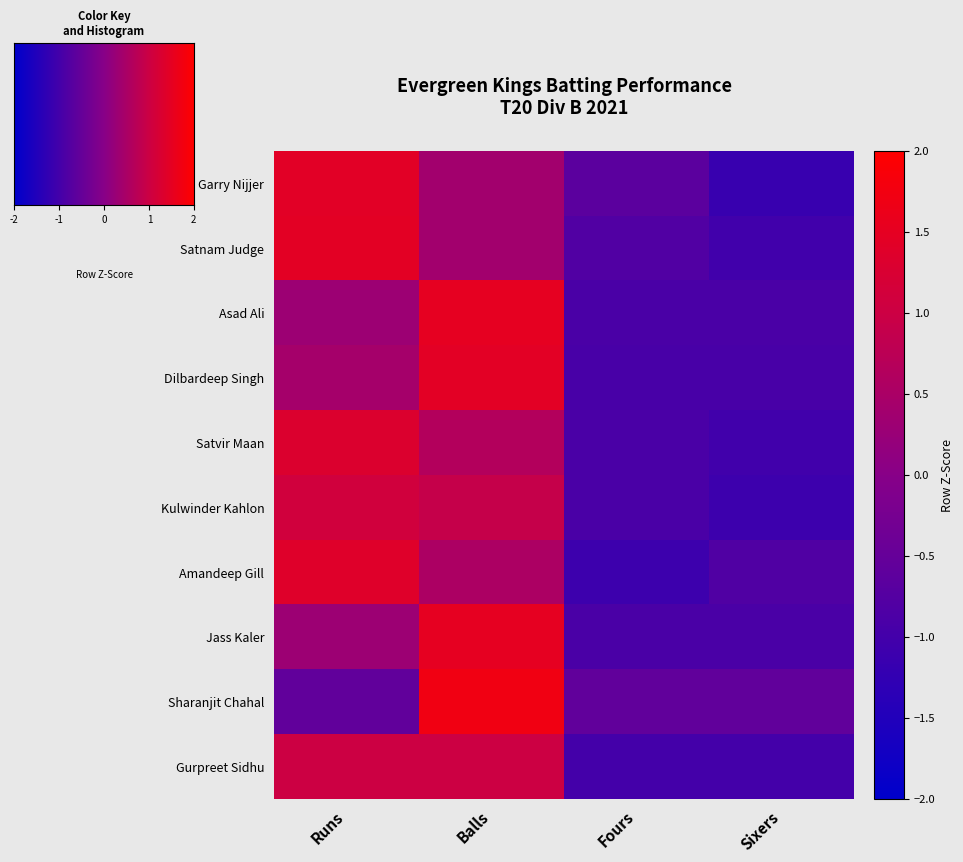

At which category is the sum across all series the highest?

Balls